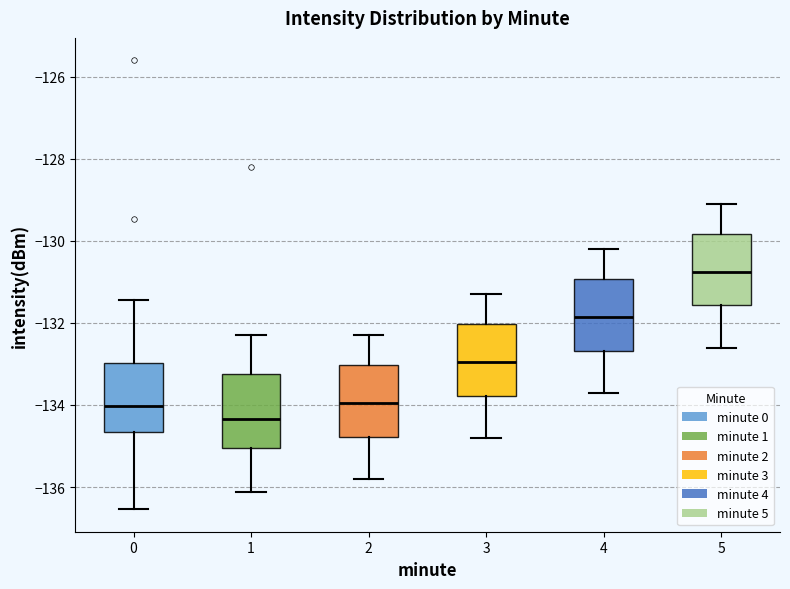

Reading left to right, transcribe this box plot: for each box, give where its median line is, the range the box spans, and where its two whiskers end, as read against the y-axis. The values are not printed on the chart, so give them approximately, as read against the axis.

0: median -134.0, box -134.6 to -133.0, whiskers -136.6 to -131.4
1: median -134.4, box -135.0 to -133.2, whiskers -136.2 to -132.2
2: median -134.0, box -134.8 to -133.0, whiskers -135.8 to -132.2
3: median -133.0, box -133.8 to -132.0, whiskers -134.8 to -131.2
4: median -131.8, box -132.6 to -131.0, whiskers -133.6 to -130.2
5: median -130.8, box -131.6 to -129.8, whiskers -132.6 to -129.0